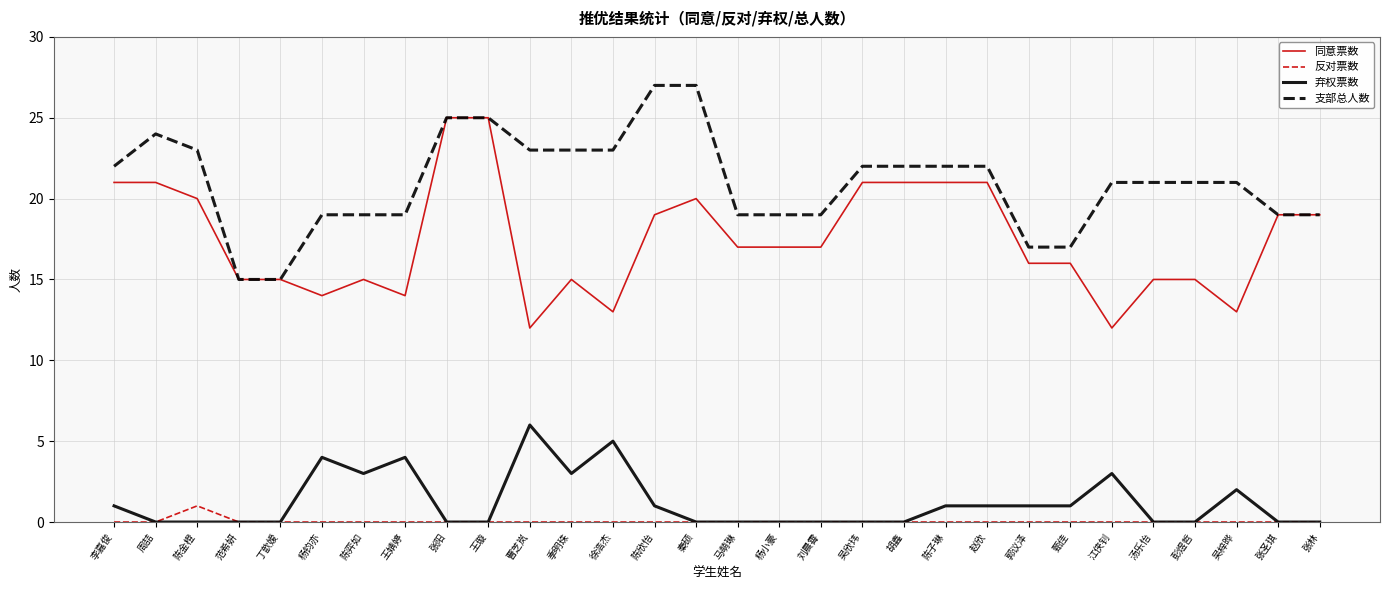

List the series in order of their peak value, lowest first.

反对票数, 弃权票数, 同意票数, 支部总人数